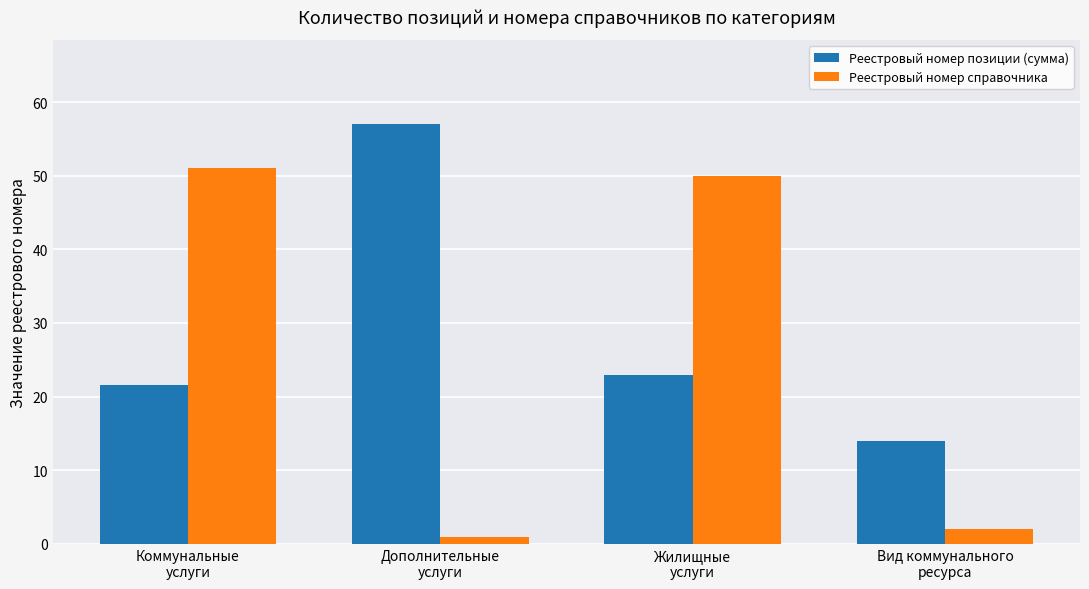

Read the Реестровый номер позиции (сумма) value at Дополнительные
услуги.

57.0